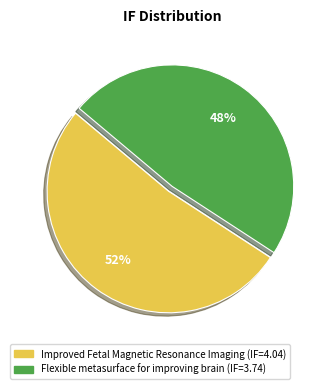

Do Flexible metasurface for improving brain and Improved Fetal Magnetic Resonance Imaging together represent more than half of the pie?

Yes